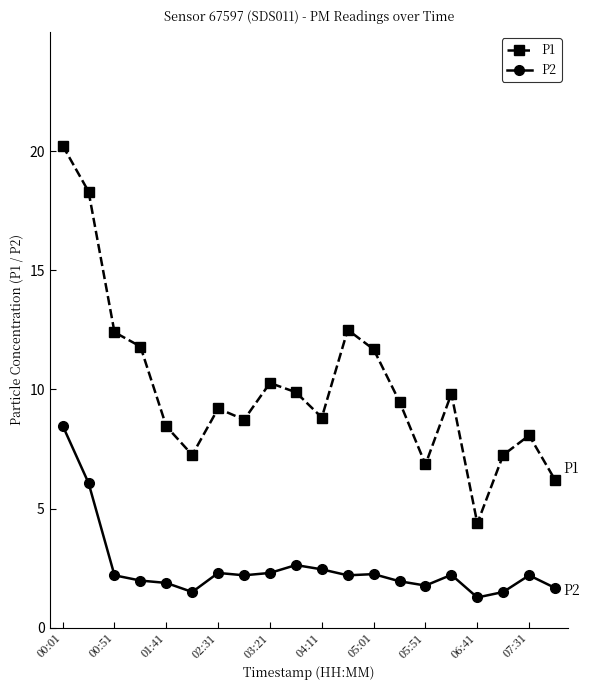

What is the average value of the P1 series?

10.1